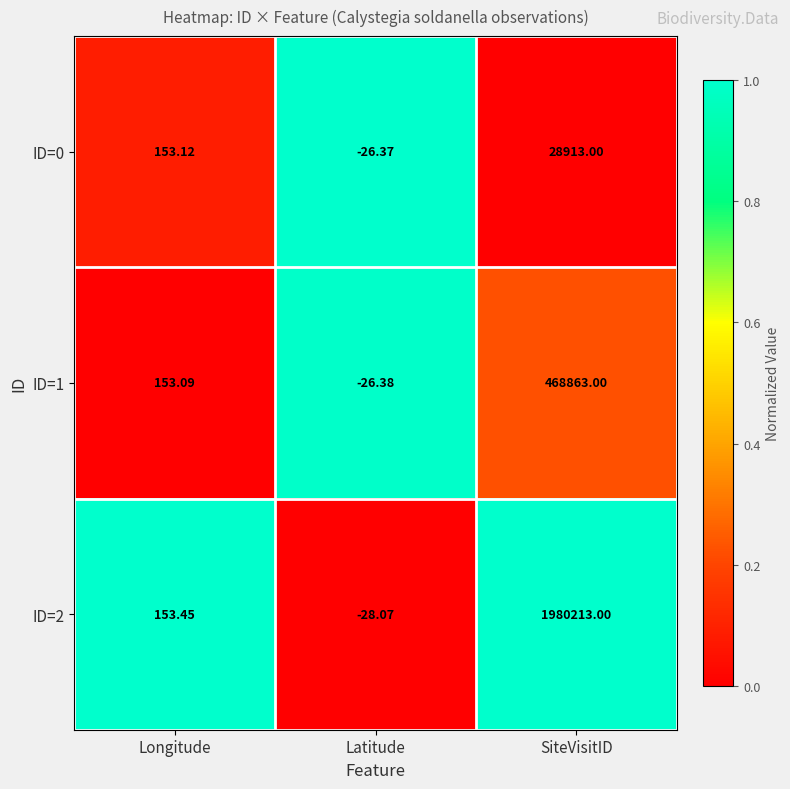

How many data points does each series have?

3